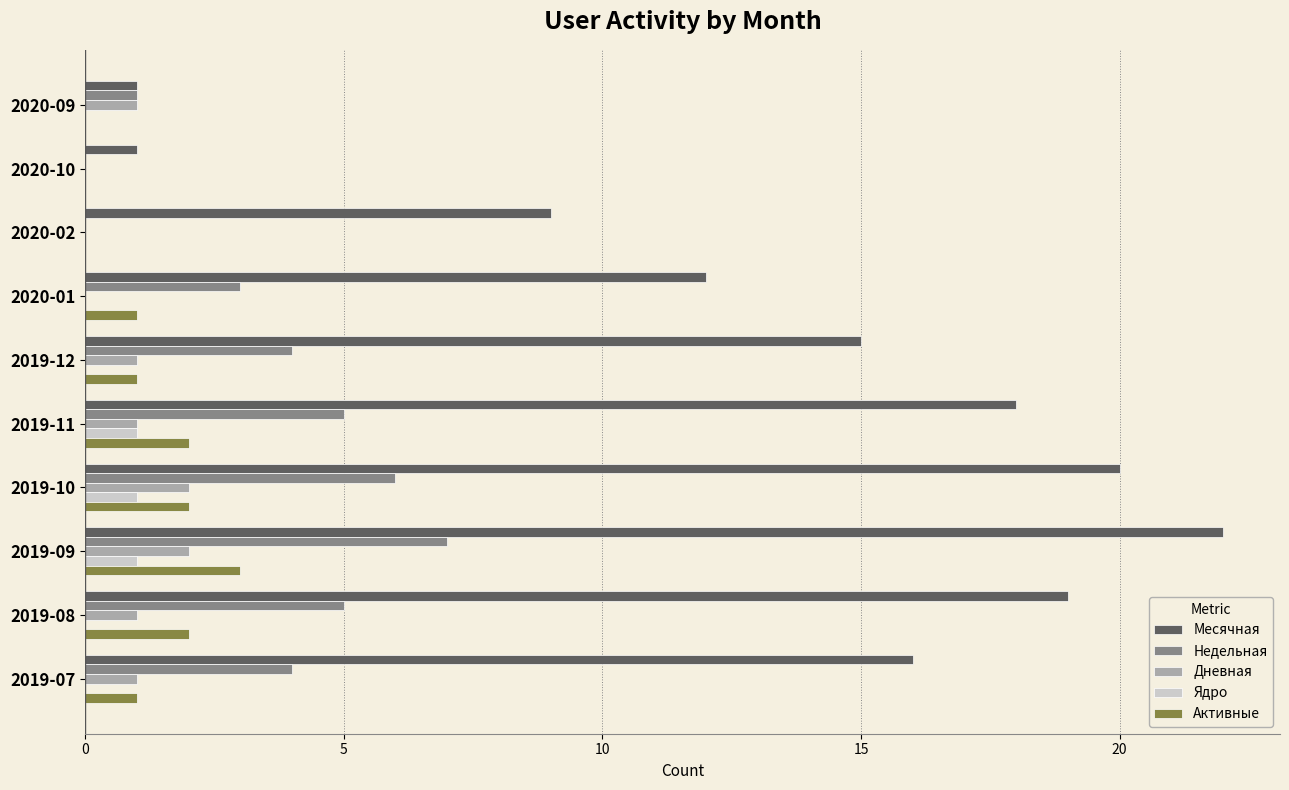

Which category has the highest value in the Месячная series?

2019-09